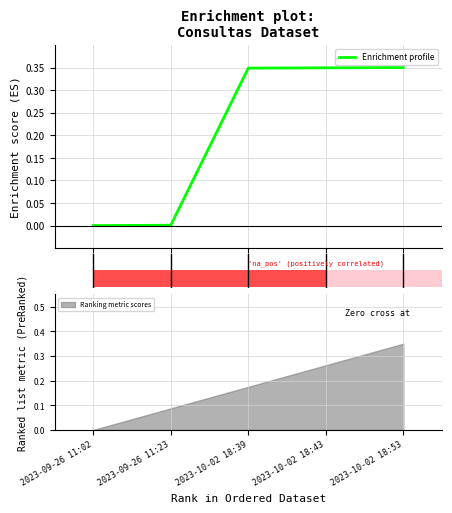

How many categories are shown in the chart?

5